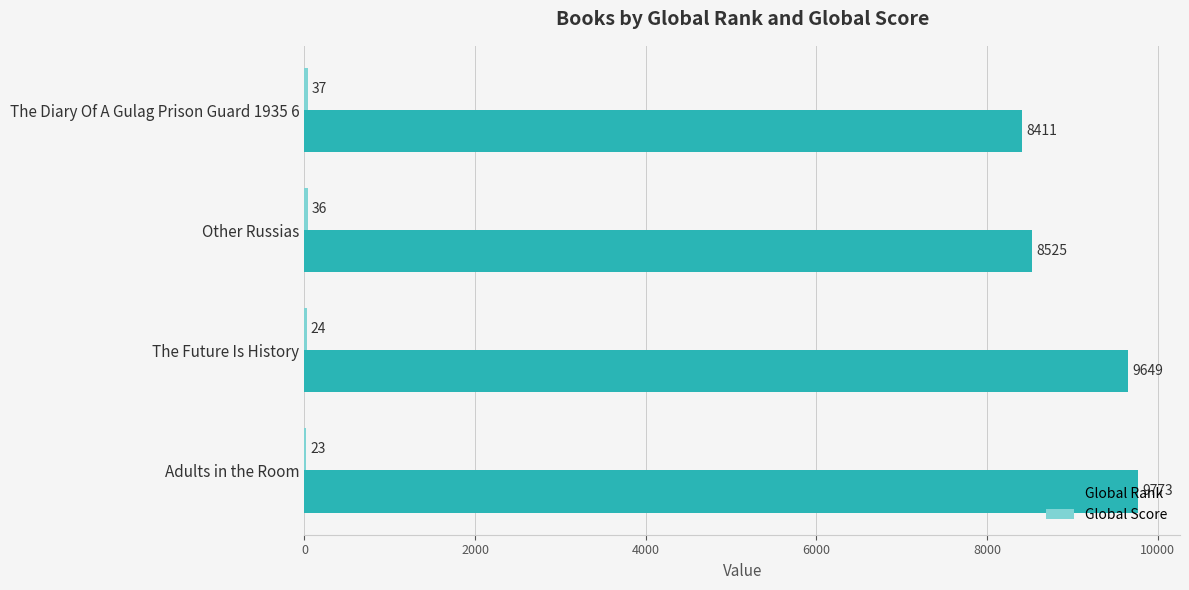

What is the total value across all series at The Future Is History?

9673